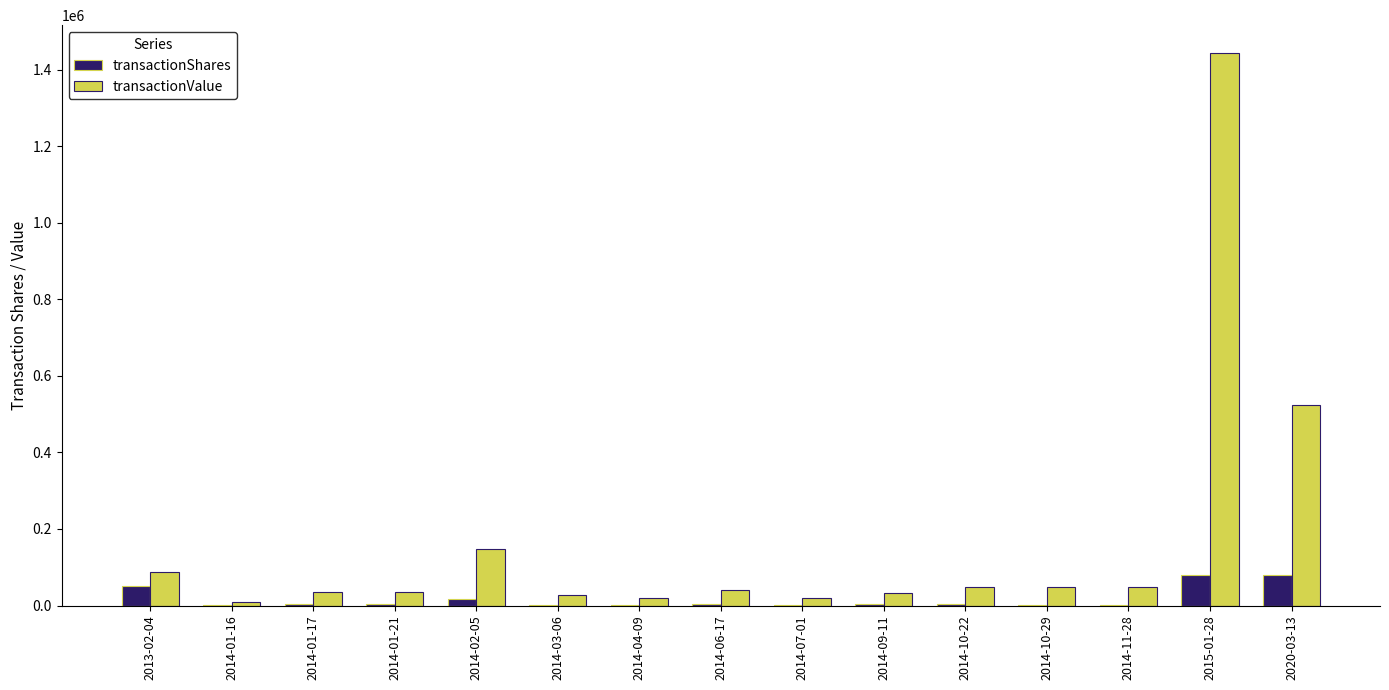

What is the difference between the transactionShares values at 2014-01-17 and 2014-04-09?

1979